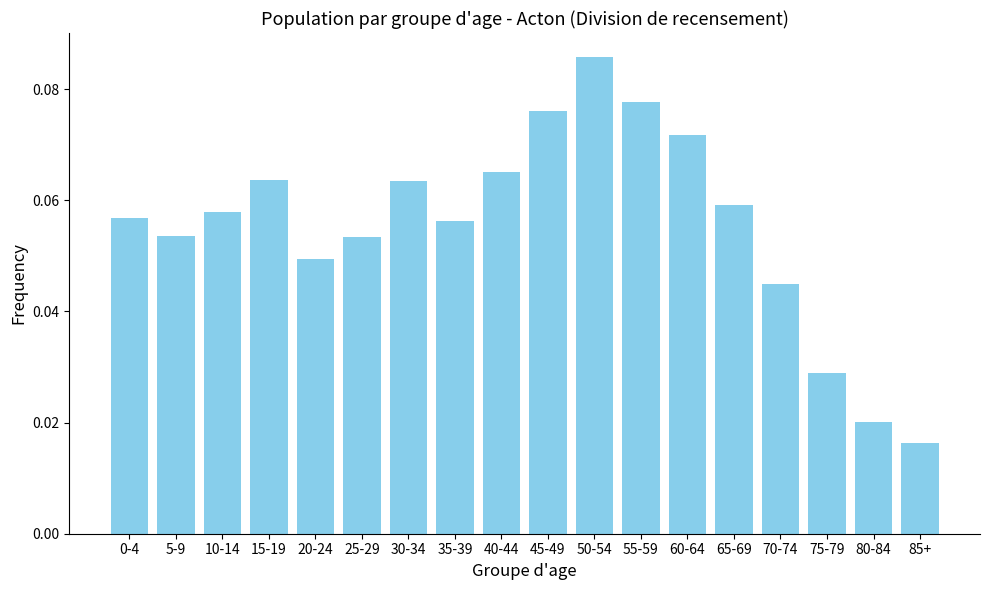

Which label corresponds to the largest value in the chart?

50-54